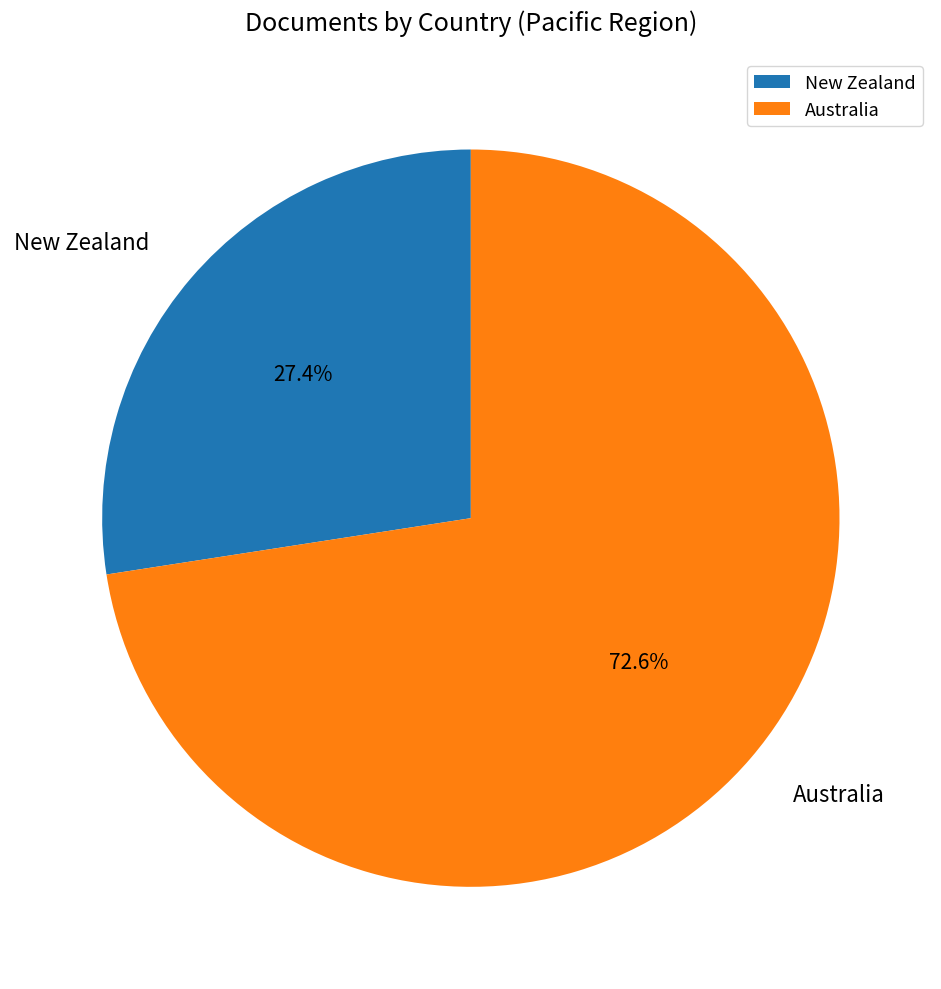

Does Australia account for over 50% of the chart?

Yes